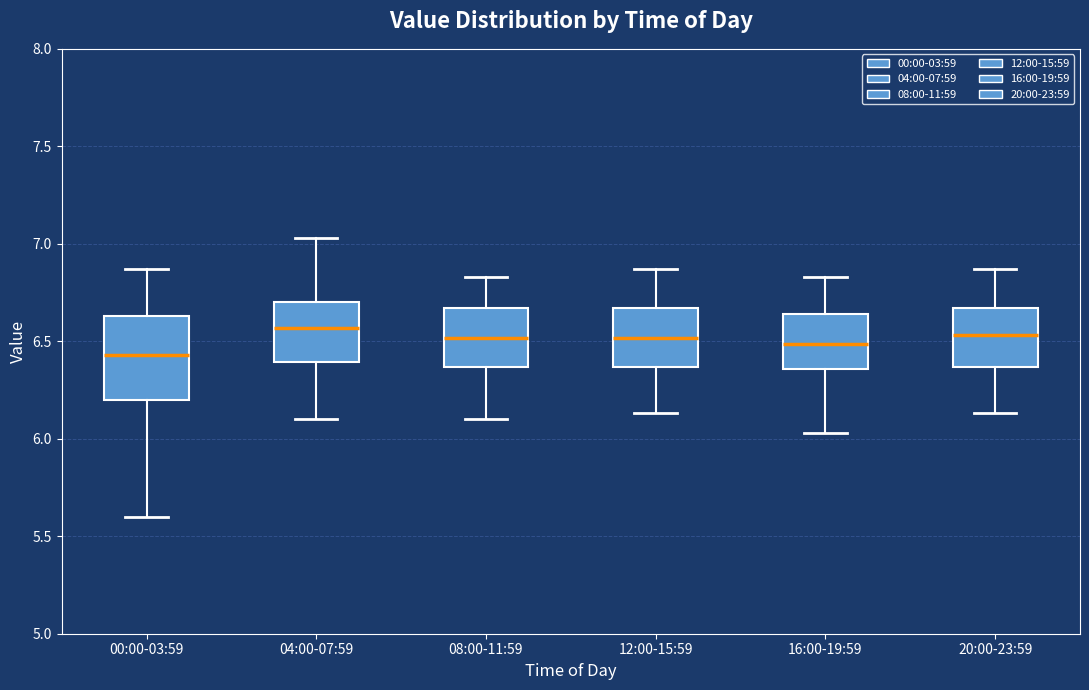

Which box is the tallest, from its lower edge to its upper edge?

00:00-03:59